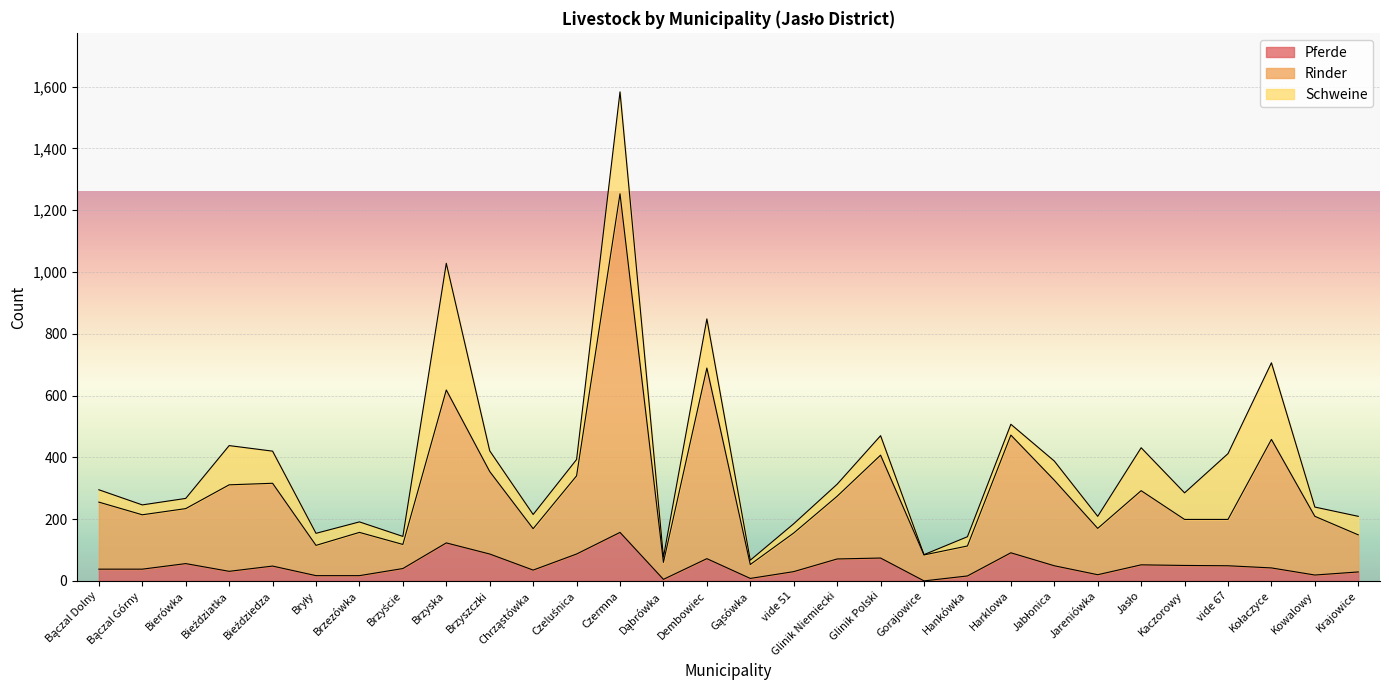

Rank the categories by Pferde value from highest to lowest.

Czermna, Brzyska, Harklowa, Brzyszczki, Czeluśnica, Glinik Polski, Dembowiec, Glinik Niemiecki, Bierówka, Jasło, Kaczorowy, Jabłonica, vide 67, Bieździedza, Kołaczyce, Brzyście, Bączal Dolny, Bączal Górny, Chrząstówka, Bieździatka, vide 51, Krajowice, Jareniówka, Kowalowy, Bryły, Brzezówka, Hankówka, Gąsówka, Dąbrówka, Gorajowice